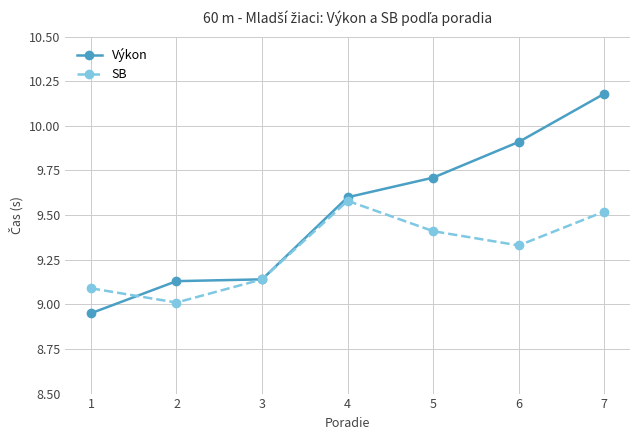

Between 4 and 6, which series saw the biggest shift?

Výkon